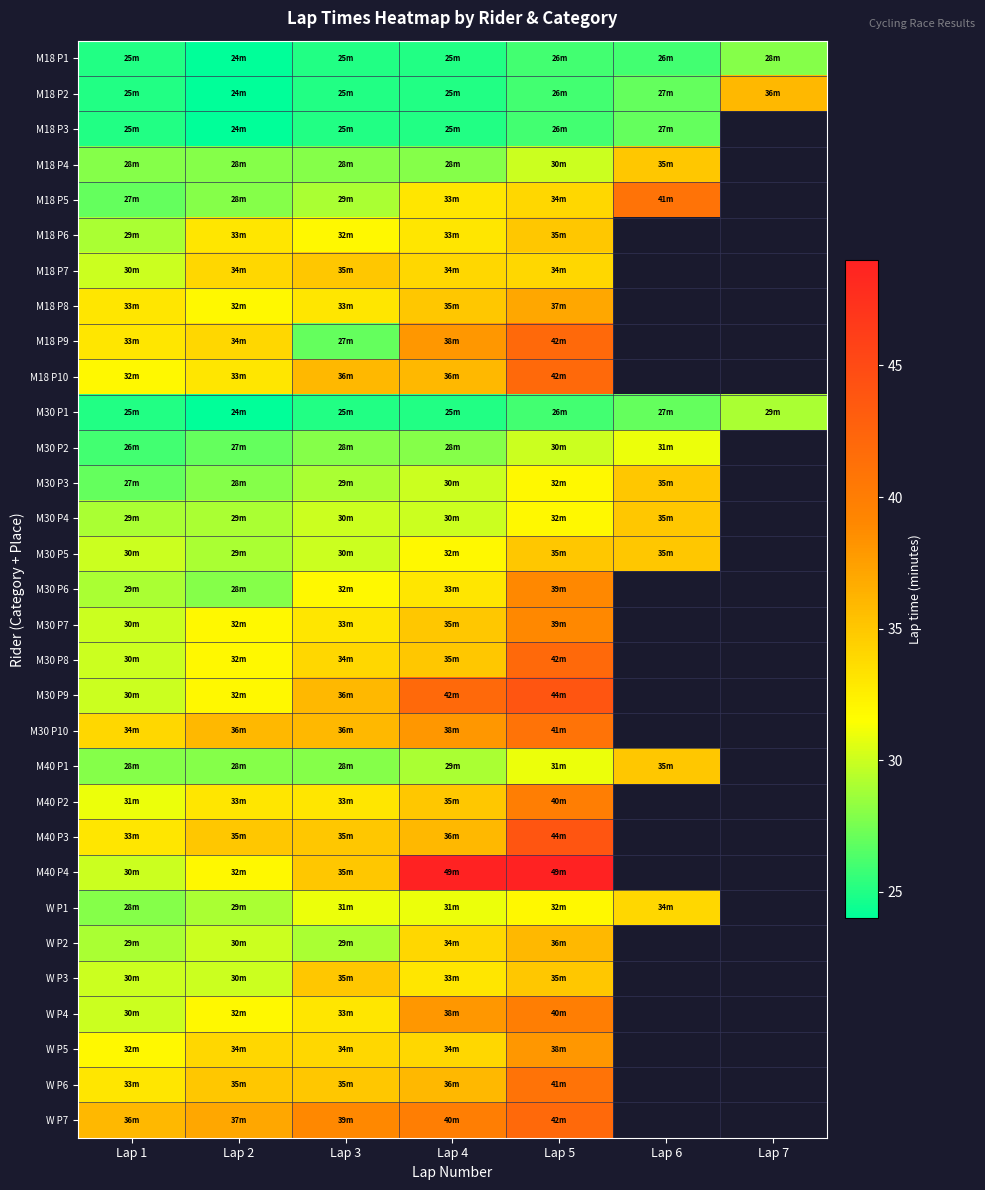

What is the difference between the M30 P6 values at Lap 2 and Lap 4?

5.0